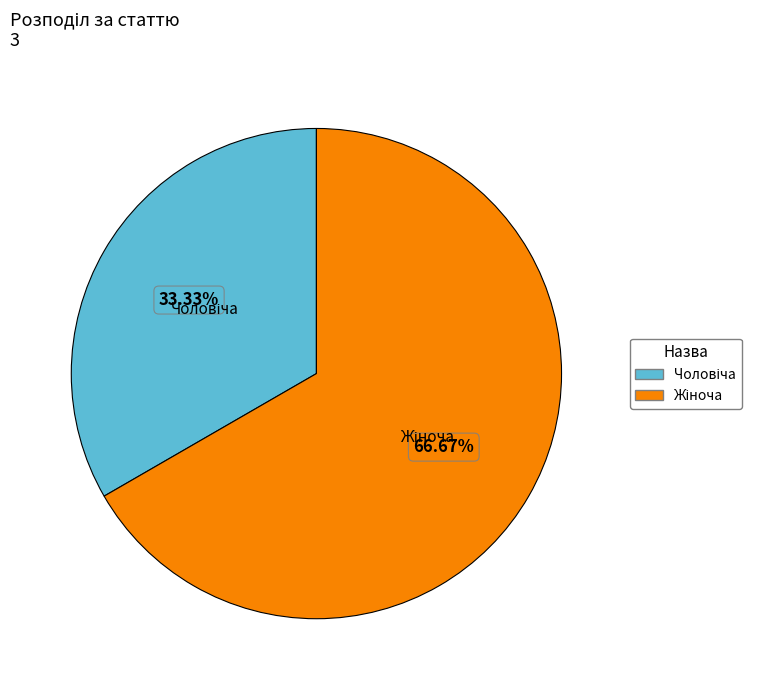

Does any single category account for the majority?

Yes